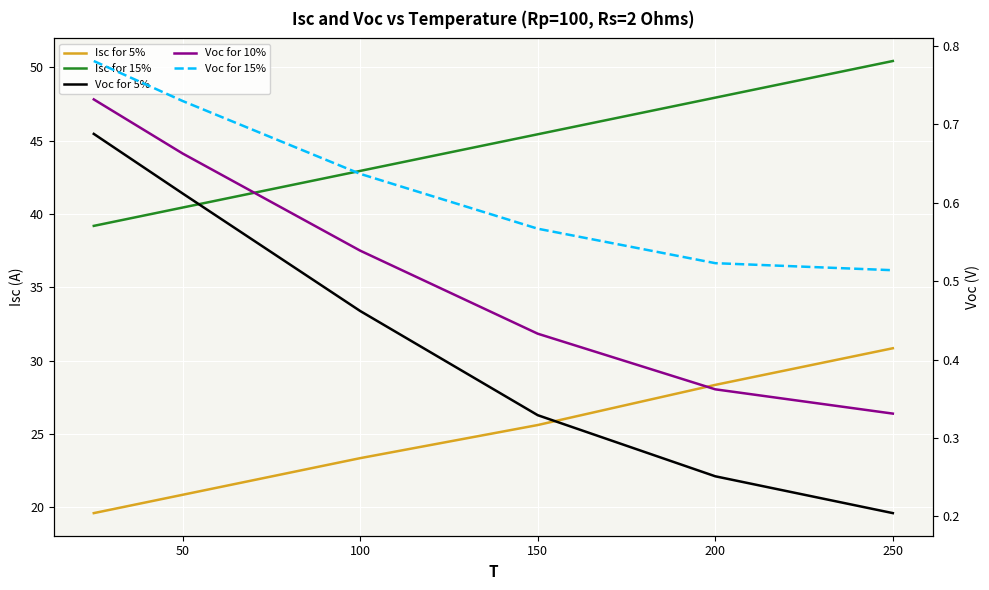

The Isc for 5% series shows 20.8 at 50. True or false?

True